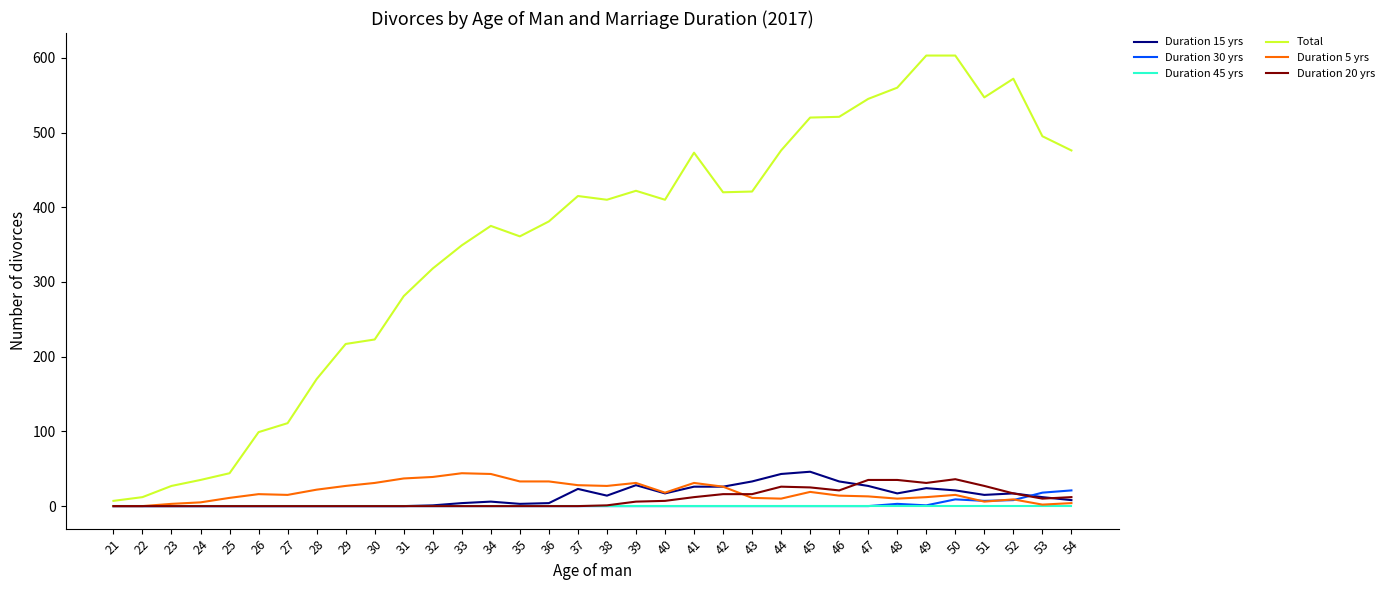

True or false: Duration 15 yrs and Duration 20 yrs cross at least once.

True